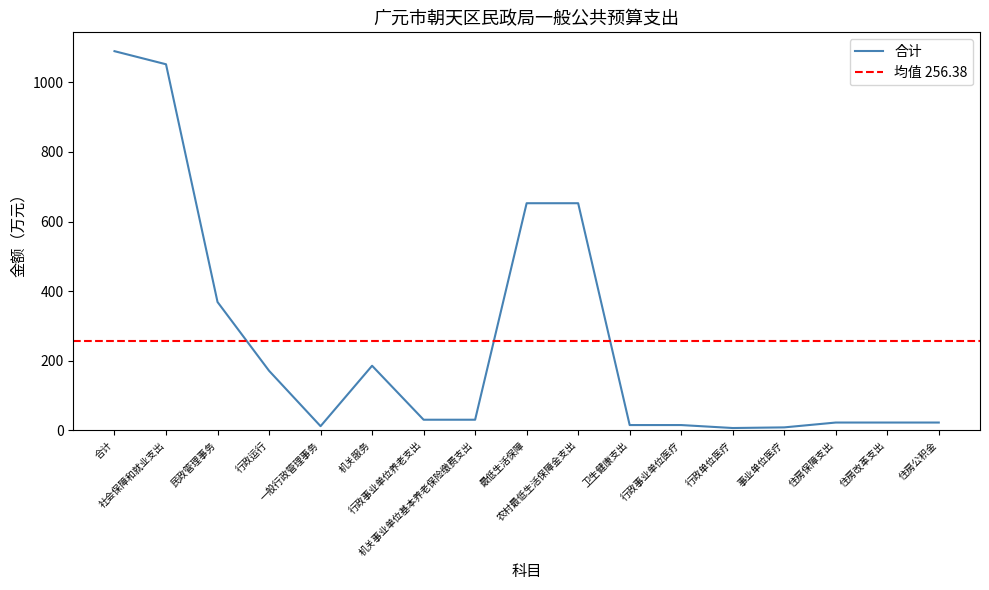

What is the label of the 12th point from the right?

机关服务